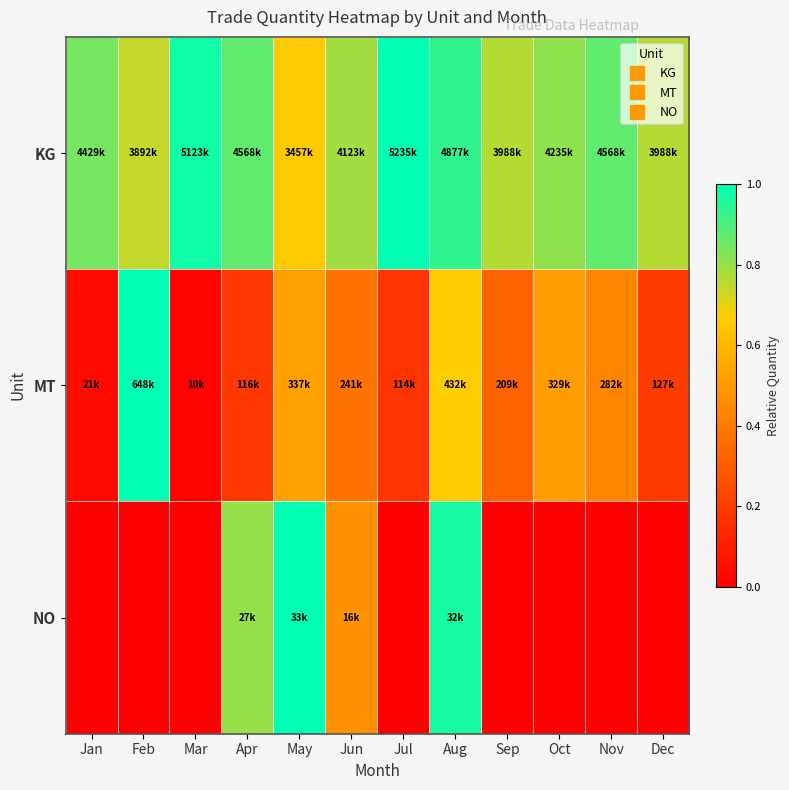

Reading left to right, list all the values displayed in this chart.

KG: Jan=0.8	Feb=0.7	Mar=1.0	Apr=0.9	May=0.7	Jun=0.8	Jul=1.0	Aug=0.9	Sep=0.8	Oct=0.8	Nov=0.9	Dec=0.8
MT: Jan=0.0	Feb=1.0	Mar=0.0	Apr=0.2	May=0.5	Jun=0.4	Jul=0.2	Aug=0.7	Sep=0.3	Oct=0.5	Nov=0.4	Dec=0.2
NO: Jan=0.0	Feb=0.0	Mar=0.0	Apr=0.8	May=1.0	Jun=0.5	Jul=0.0	Aug=1.0	Sep=0.0	Oct=0.0	Nov=0.0	Dec=0.0